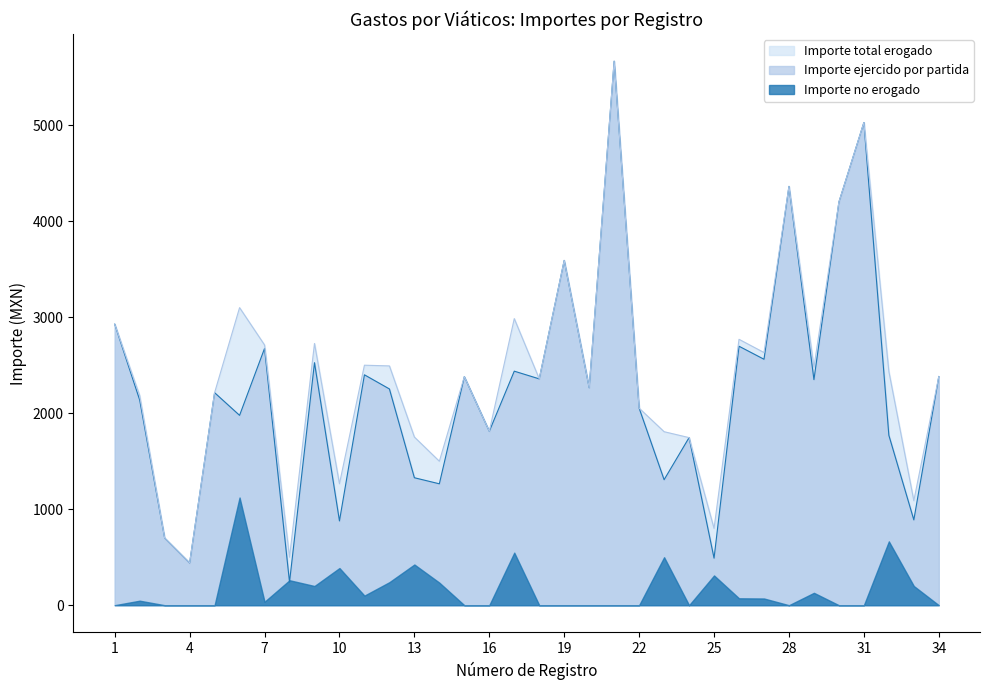

What is the spread (max minus min) of values at 34?

2382.4